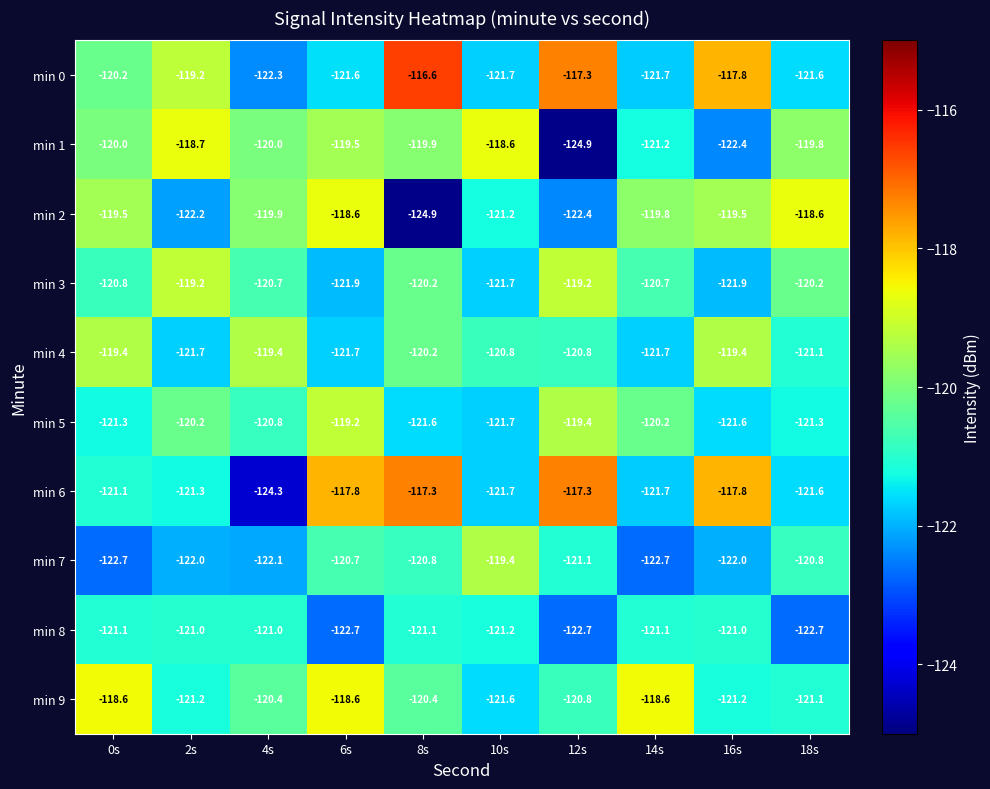

The min 4 series shows -121.7 at 6s. True or false?

True